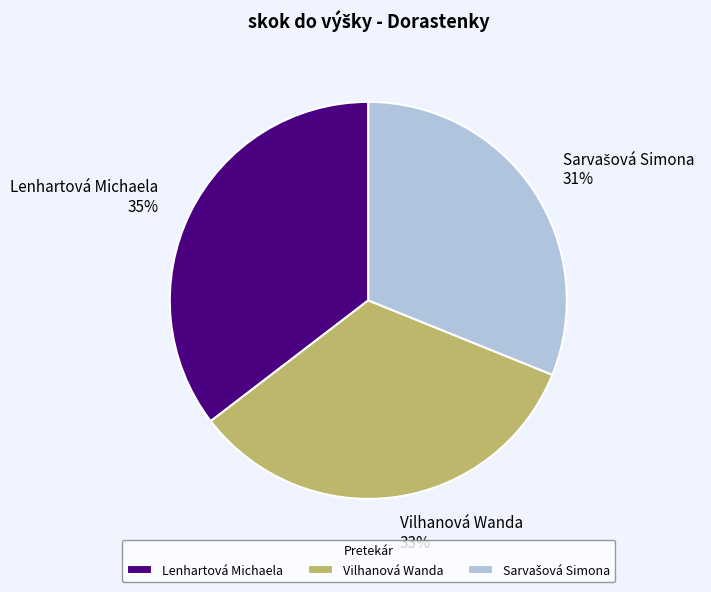

To the nearest percent, what is the difference between the Vilhanová Wanda and Lenhartová Michaela slice percentages?

2%